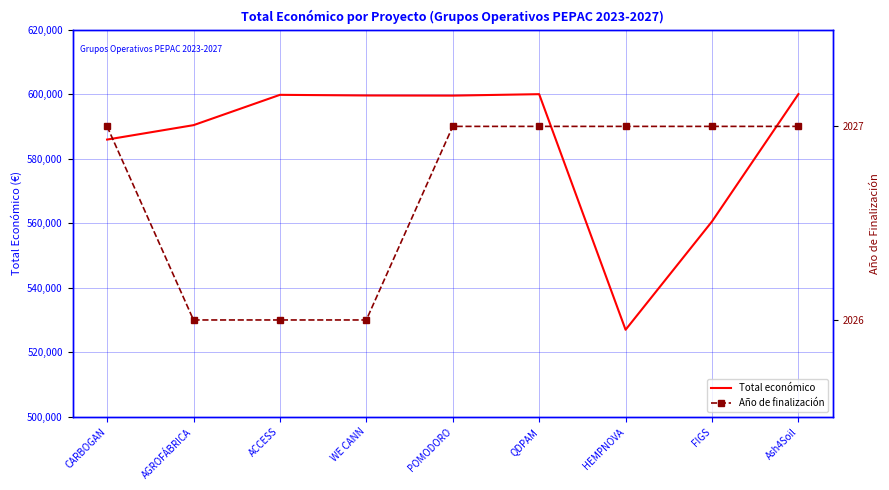

What is the difference between the maximum and second lowest values in the Total económico series?

39471